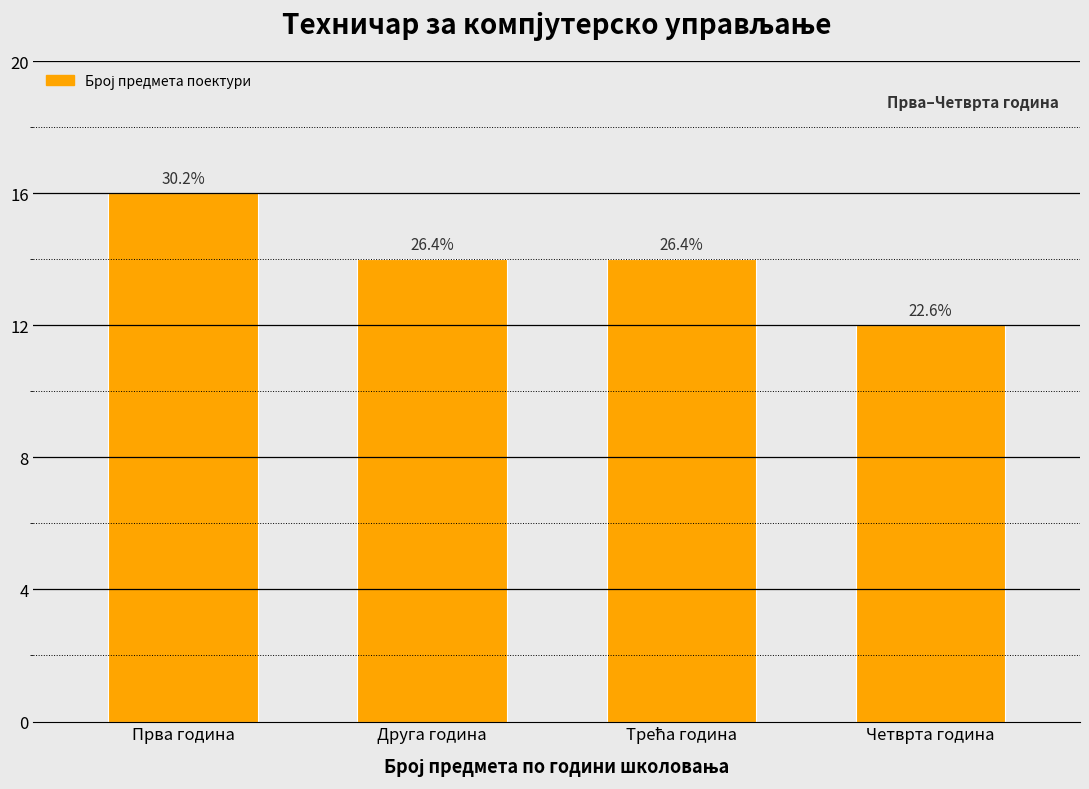

How many bars are there in total?

4